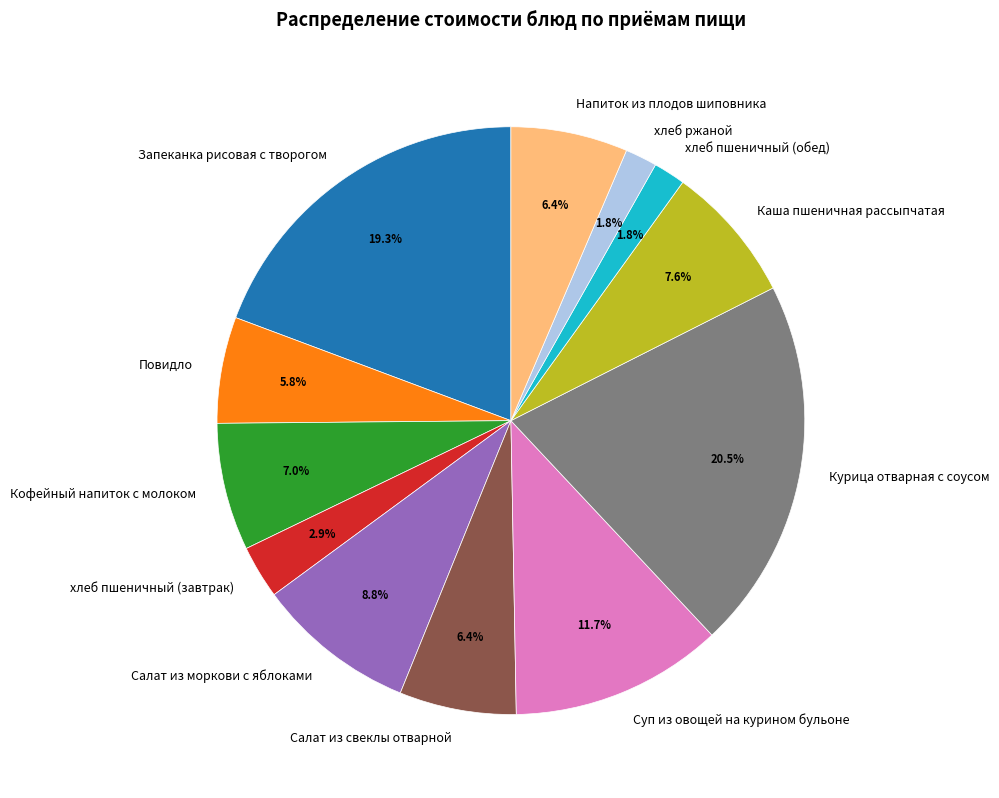

True or false: Каша пшеничная рассыпчатая accounts for 1% of the total.

False